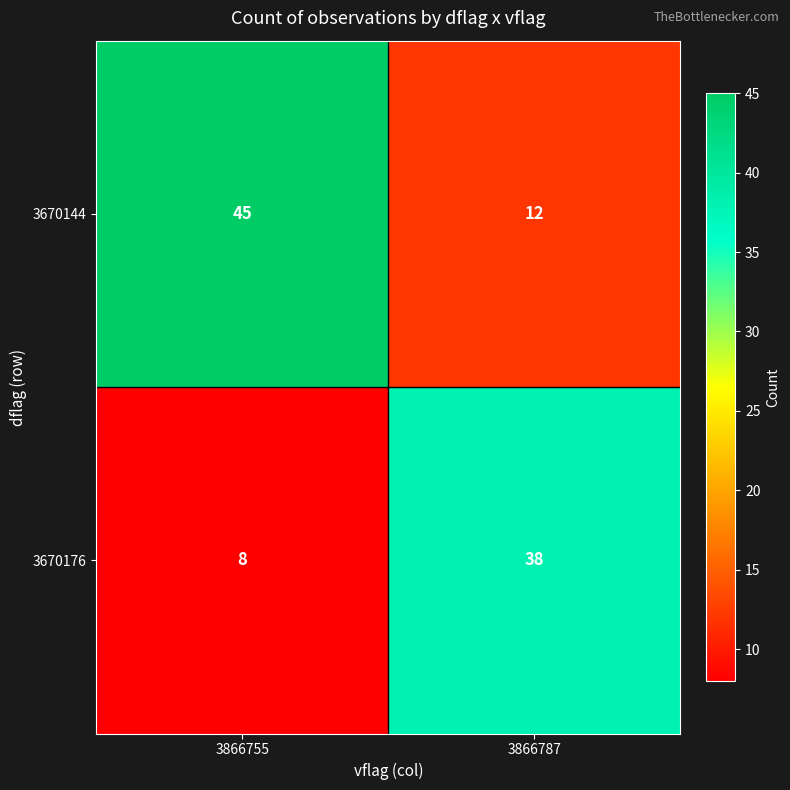

Which series has the largest total across all categories?

3670144